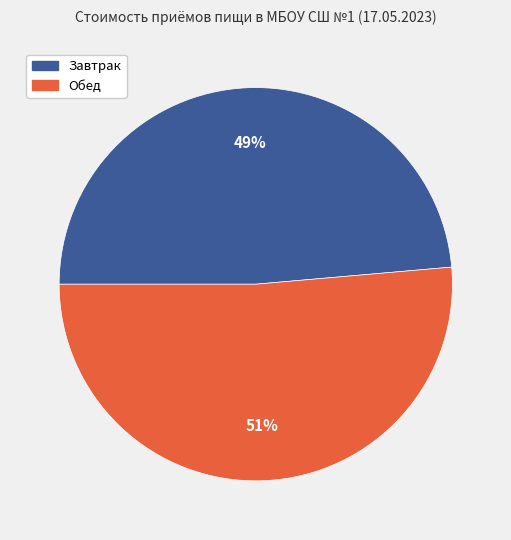

Is there any slice that represents more than half of the pie?

Yes